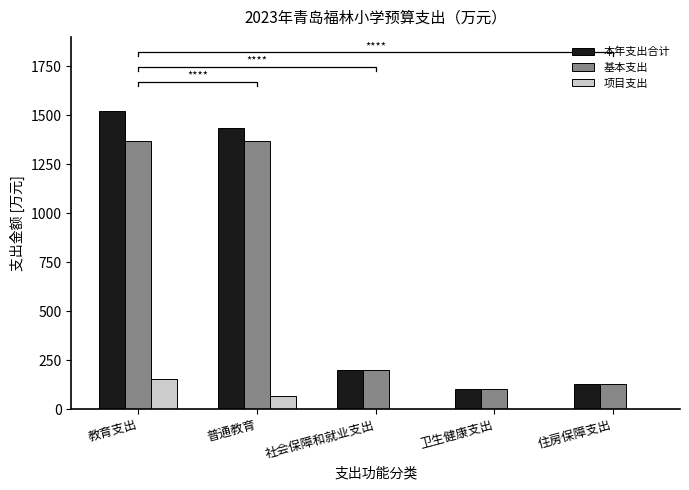

How many values in 项目支出 are above zero?

2